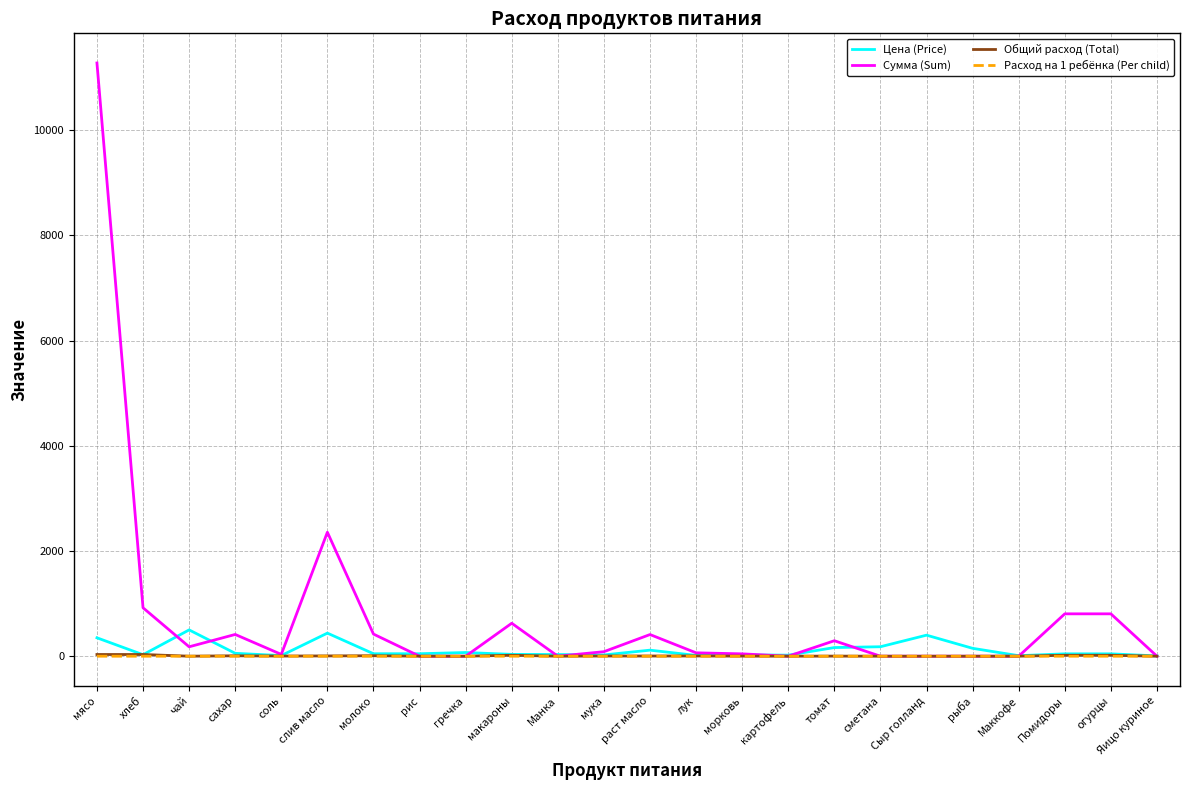

How many lines are shown in the chart?

4